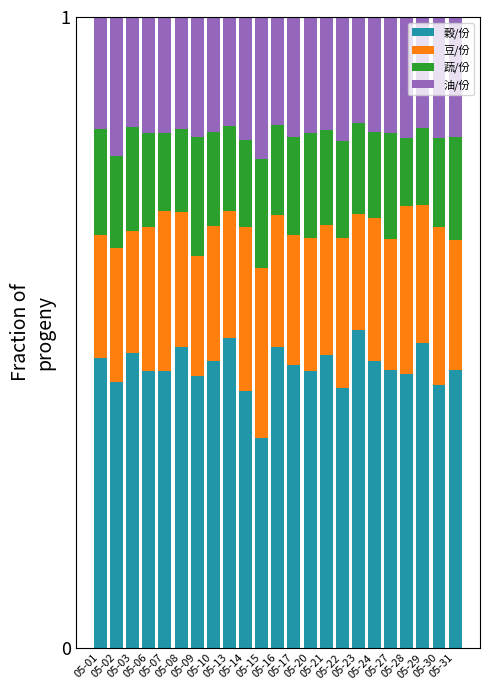

Between 05-06 and 05-13, which is larger?

05-13